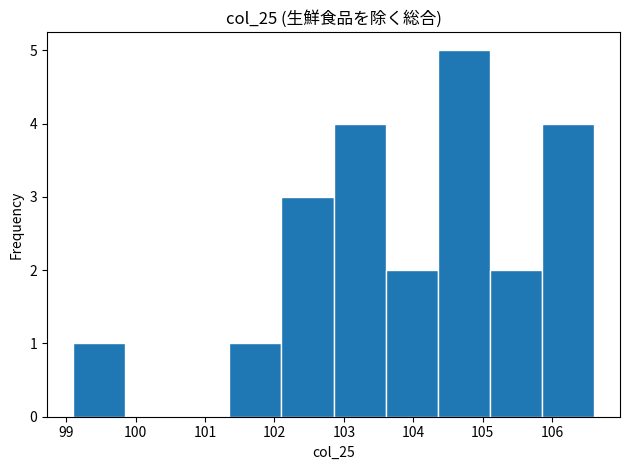

Reading left to right, transcribe this chart: for each bar, give the range it covers on the x-axis and its height. Neither the bar edges nor the heights are printed on the chart, so give them approximately, as read against the axes.

99.10 to 99.85: 1
99.85 to 100.60: 0
100.60 to 101.35: 0
101.35 to 102.10: 1
102.10 to 102.85: 3
102.85 to 103.60: 4
103.60 to 104.35: 2
104.35 to 105.10: 5
105.10 to 105.85: 2
105.85 to 106.60: 4